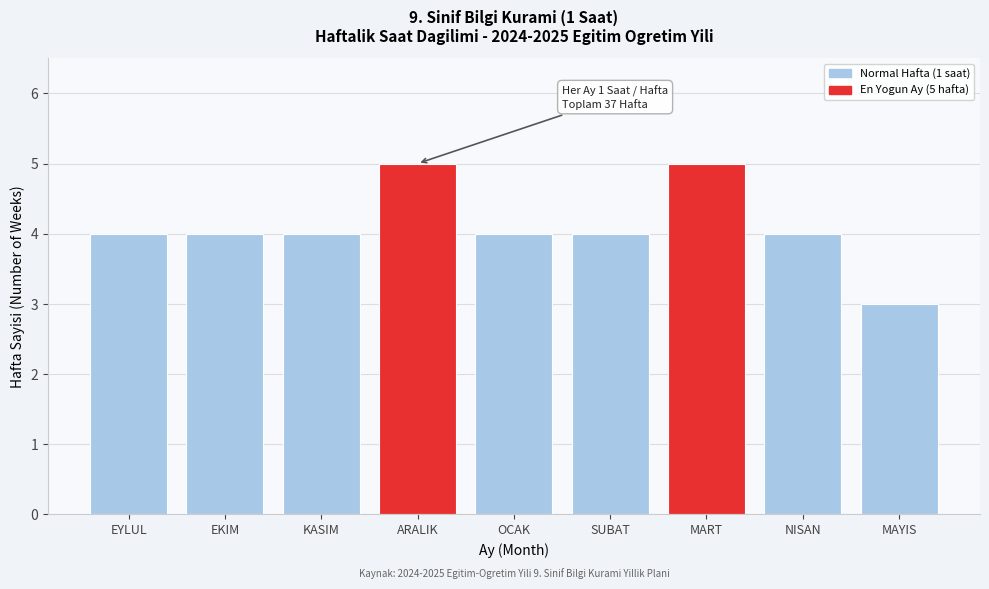

Reading right to left, list all the values displayed in this chart.

MAYIS=3	NISAN=4	MART=5	SUBAT=4	OCAK=4	ARALIK=5	KASIM=4	EKIM=4	EYLUL=4